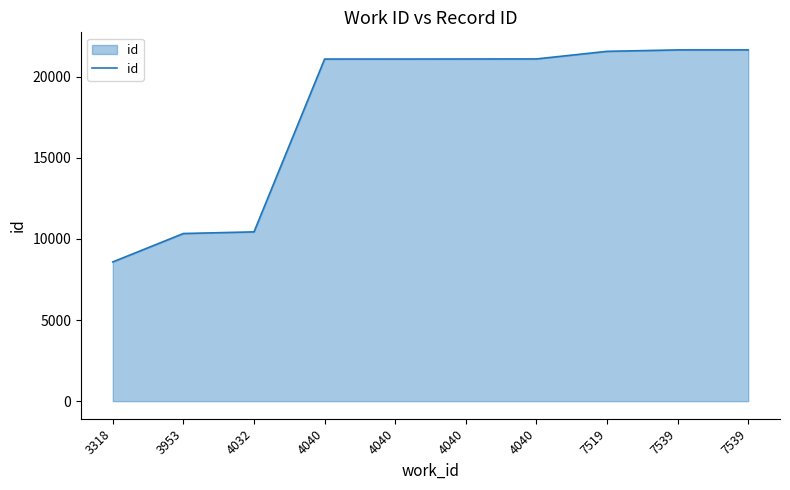

Which label corresponds to the largest value in the chart?

7539